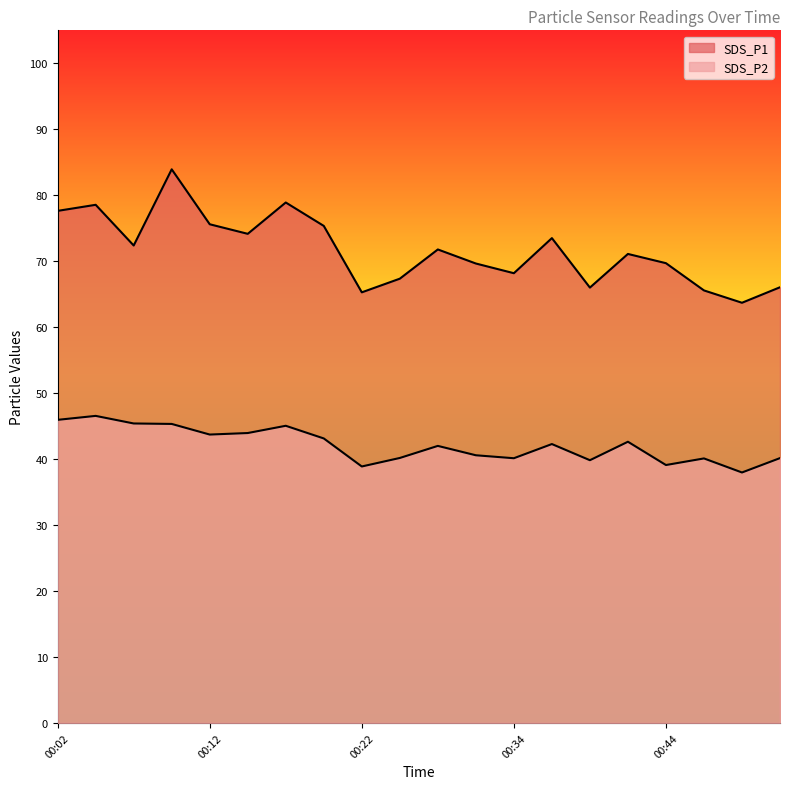

How many categories are shown in the chart?

20